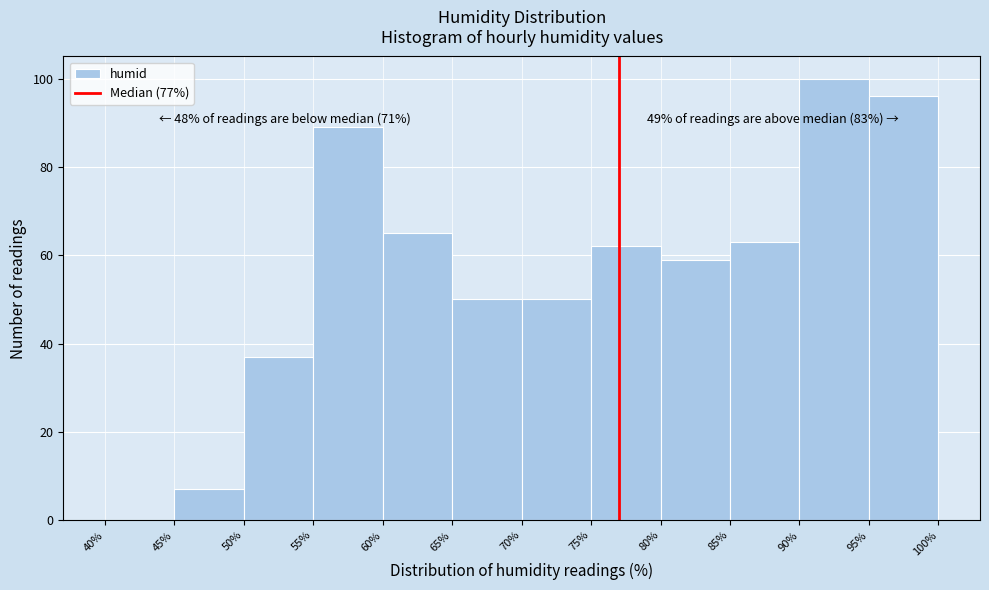

Over which range of the x-axis is the bar tallest?

90% to 95%